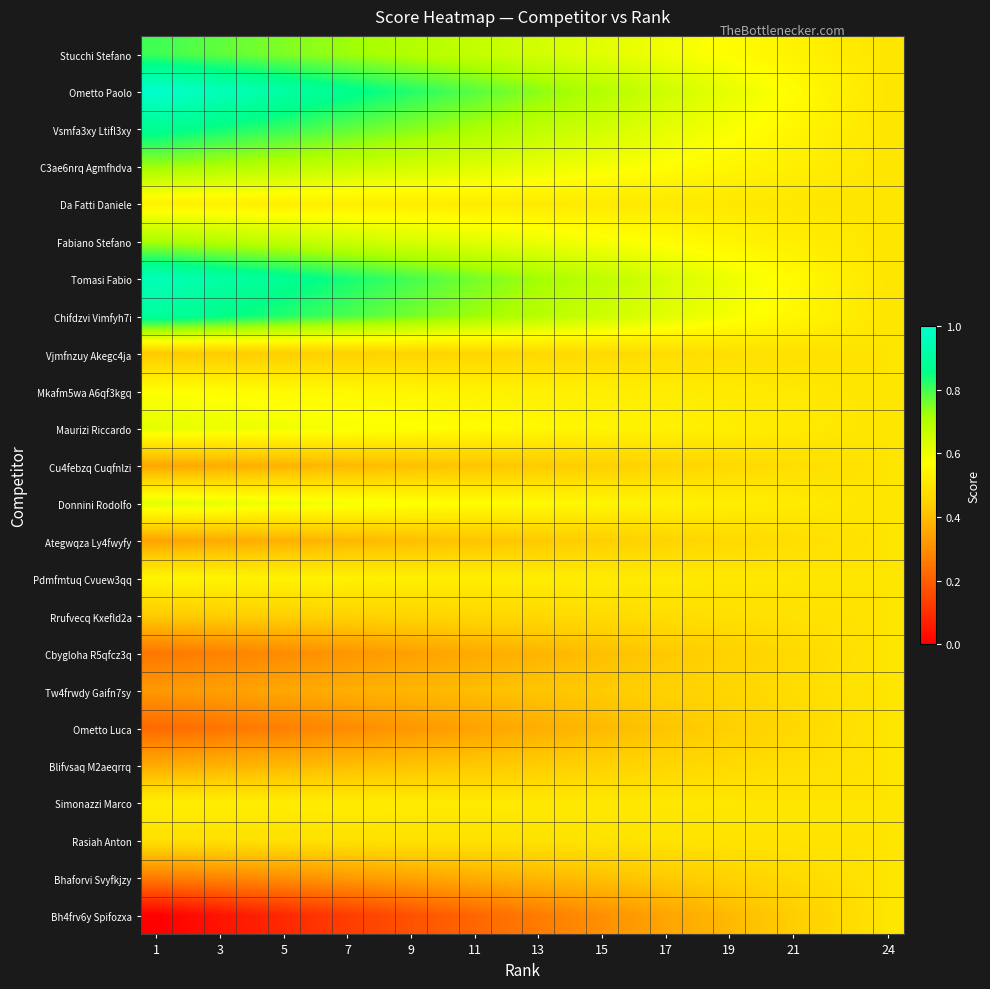

How many data points does each series have?

24